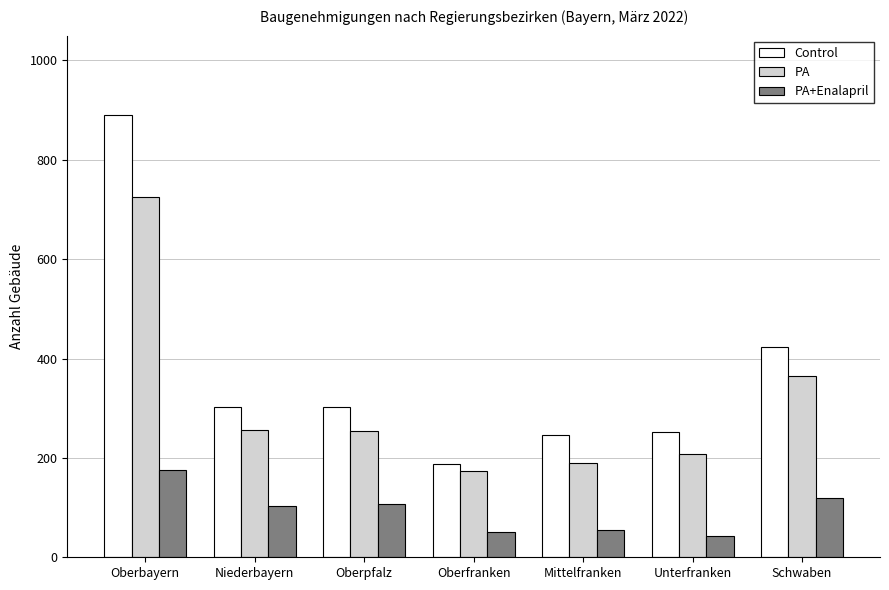

What position from the left is Oberpfalz?

3